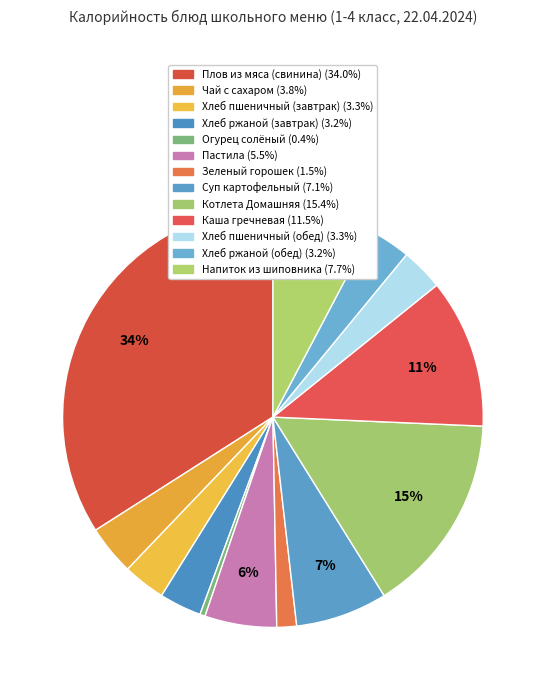

What percentage is the Чай с сахаром slice, to the nearest percent?

4%